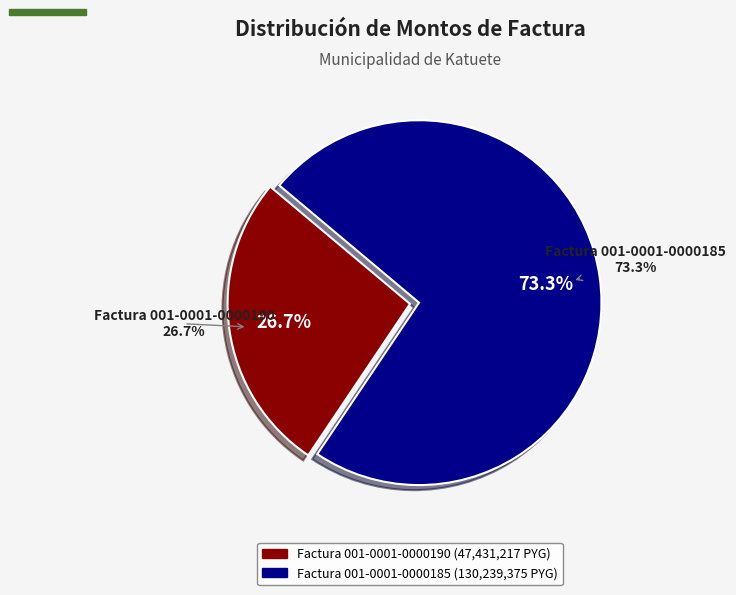

What is the ratio of the value at Factura 001-0001-0000185 to the value at Factura 001-0001-0000190?

2.7